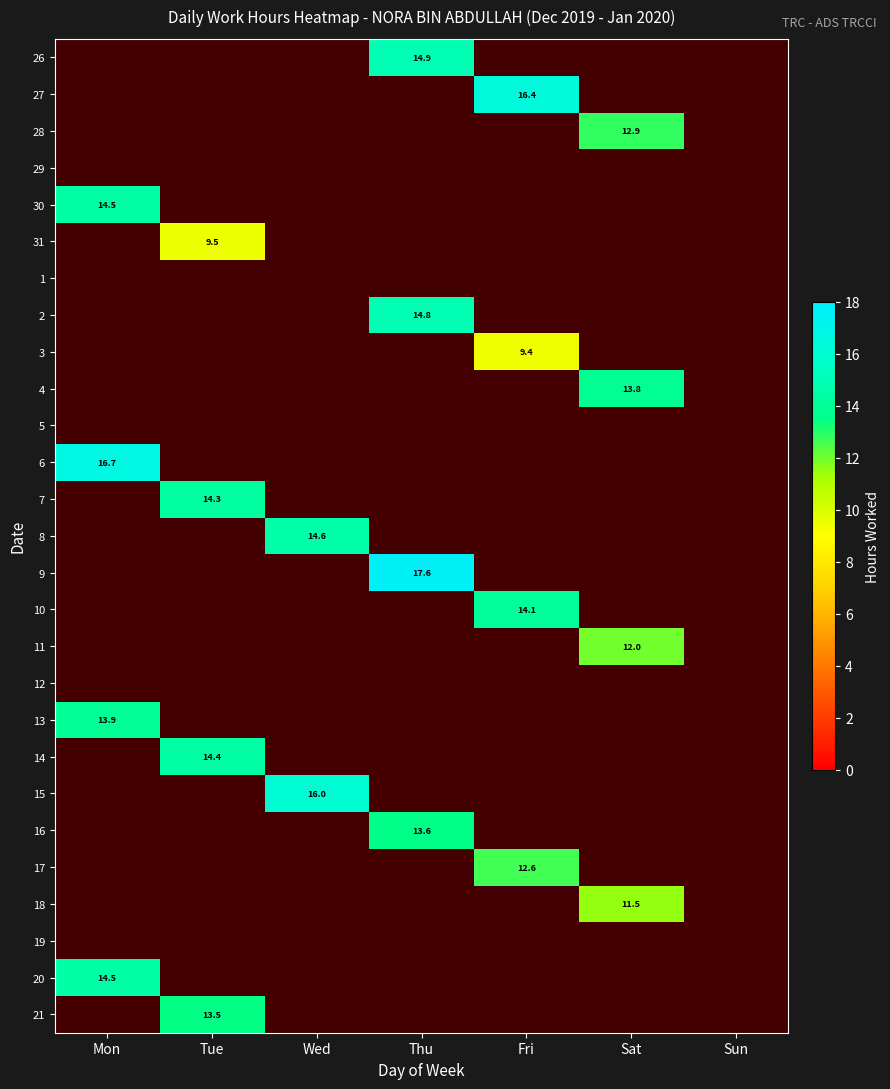

Count the number of categories in the chart.

7